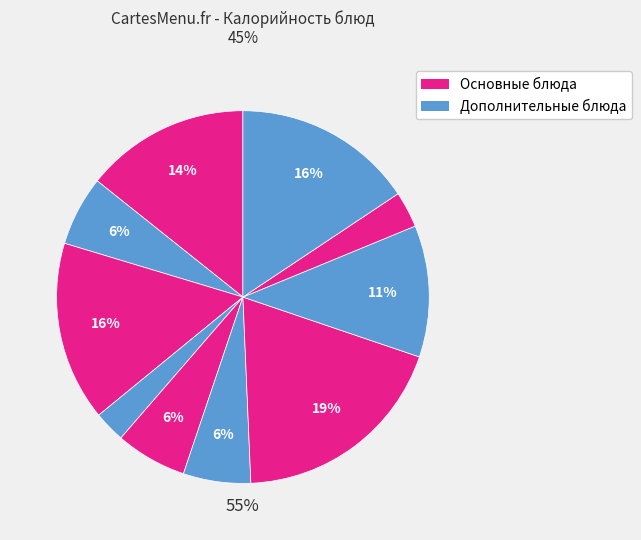

Count the number of slices in the pie.

10